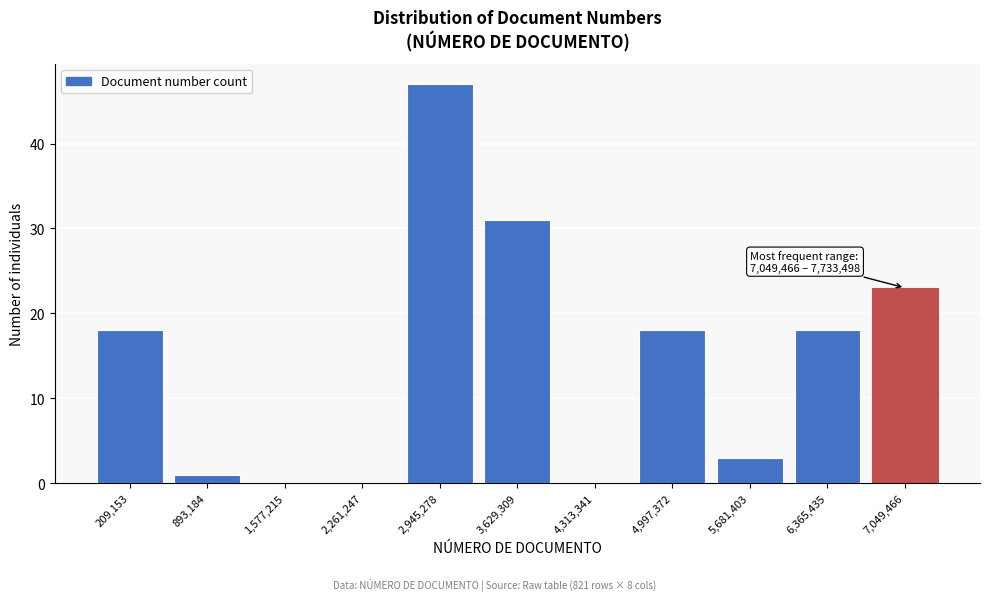

Reading right to left, list all the values displayed in this chart.

7,049,466=23	6,365,435=18	5,681,403=3	4,997,372=18	4,313,341=0	3,629,309=31	2,945,278=47	2,261,247=0	1,577,215=0	893,184=1	209,153=18